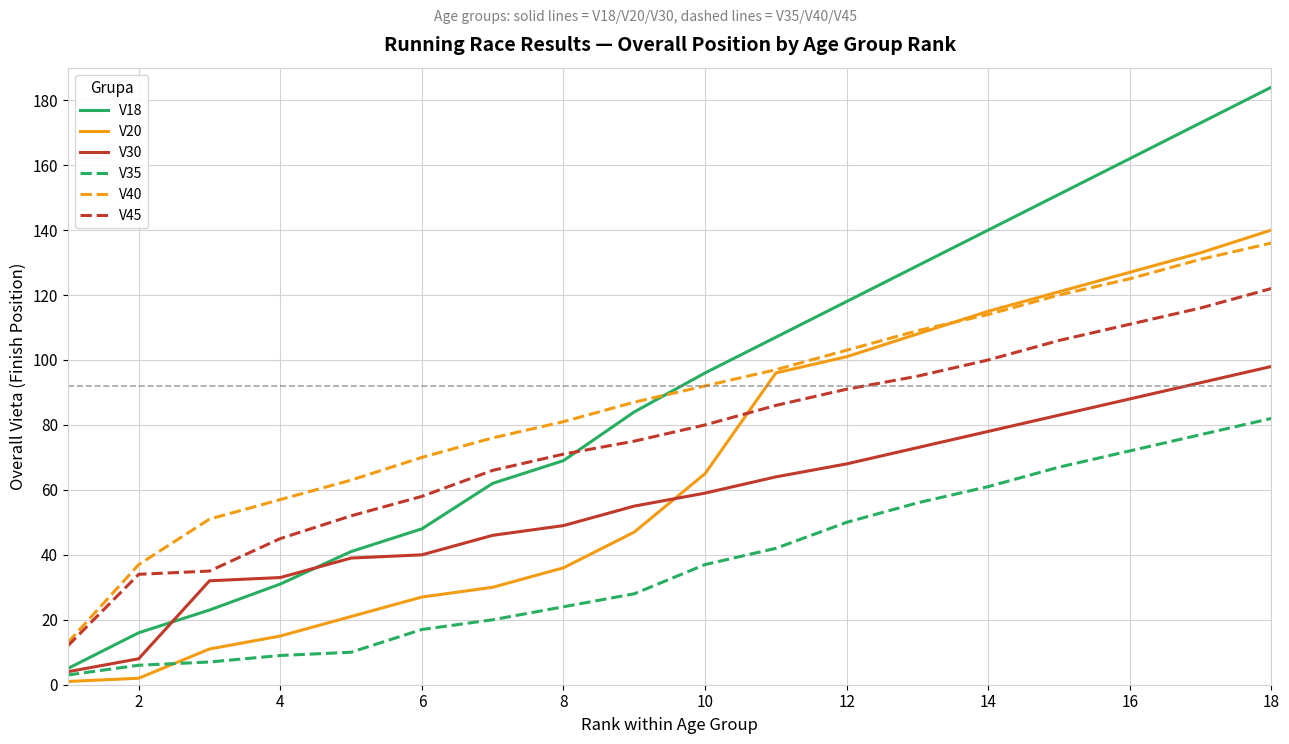

True or false: V45 and V35 cross at least once.

False